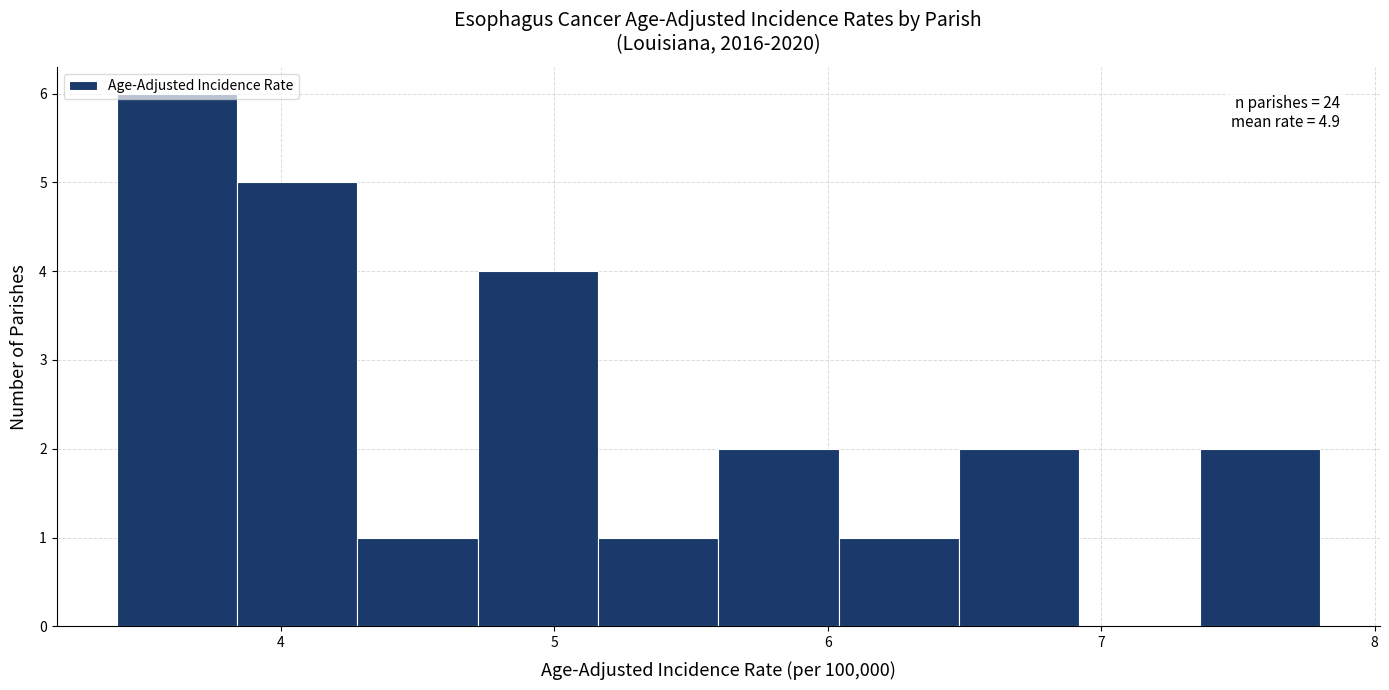

Which range on the x-axis has the tallest bar?

3.40 to 3.84